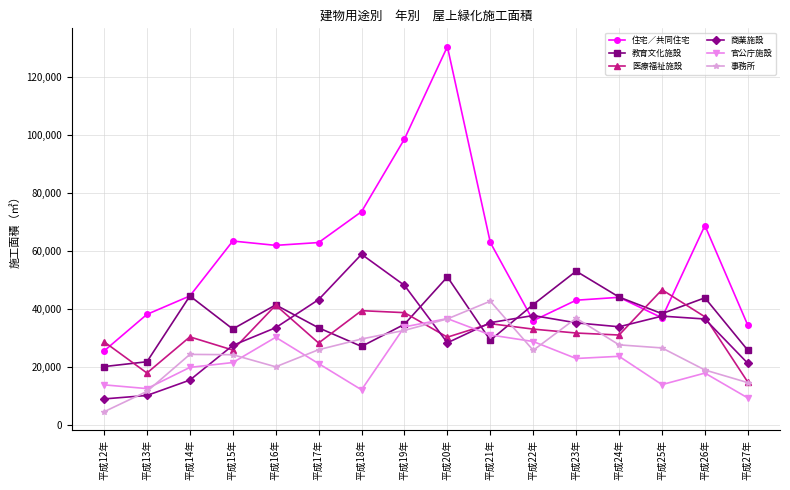

True or false: 商業施設 has a value of 27653 at 平成14年.

False